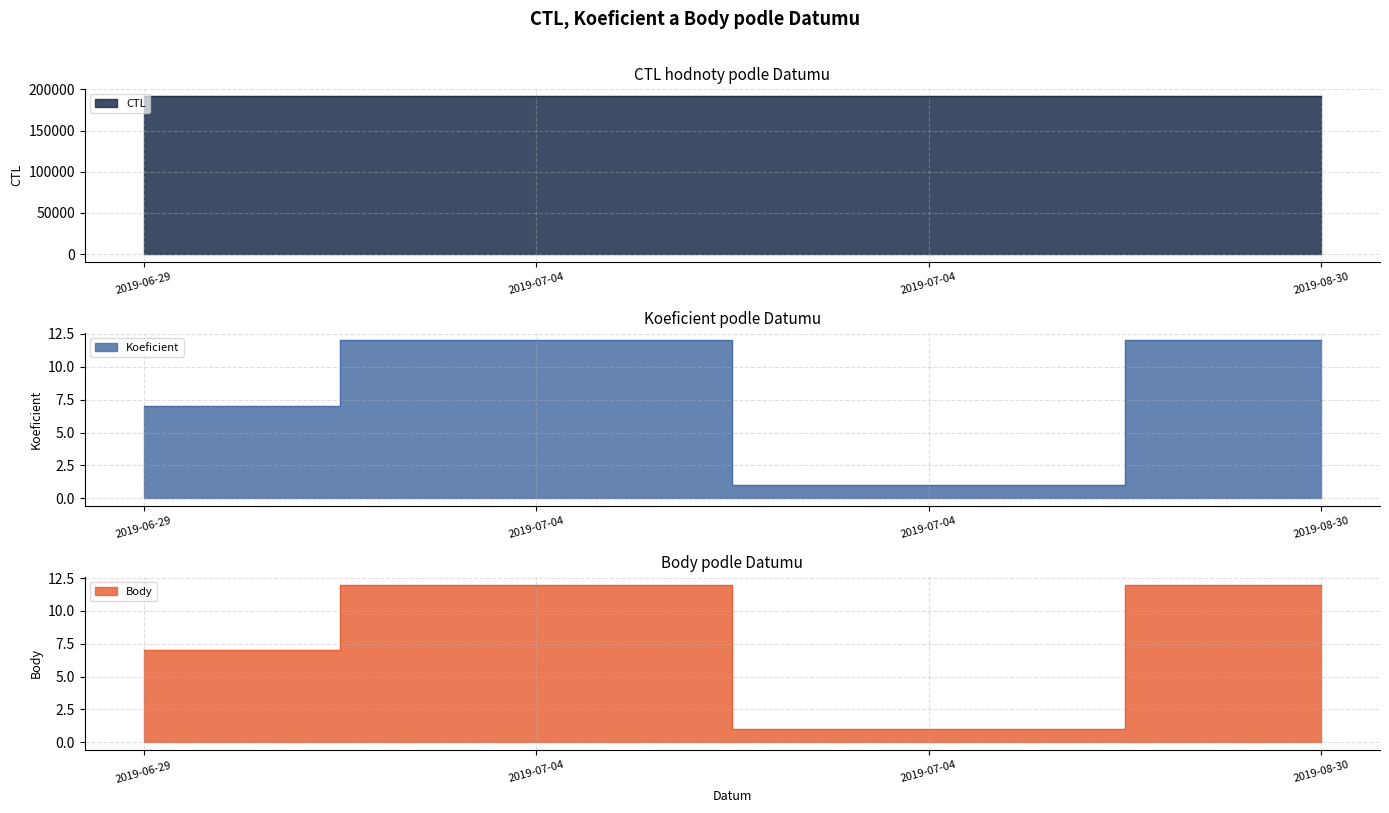

List the labels in order of Koeficient value, largest first.

2019-07-04, 2019-08-30, 2019-06-29, 2019-07-04